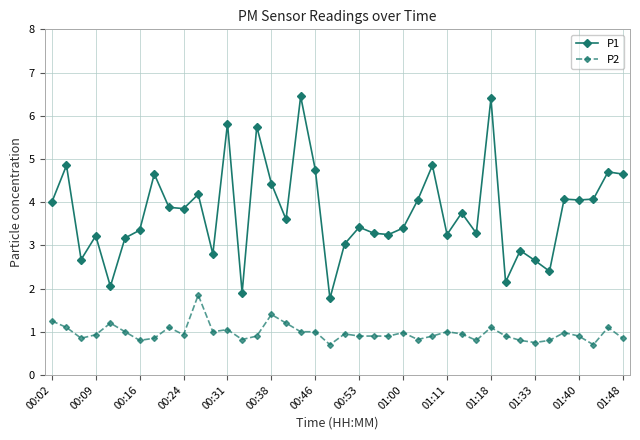

Which series has the widest spread of values?

P1